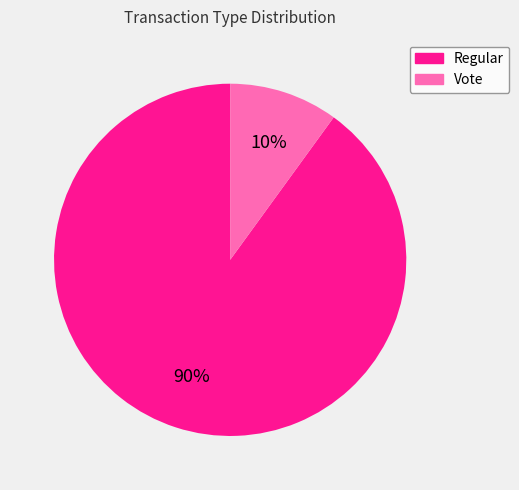

Is the sum of Regular and Vote greater than half?

Yes